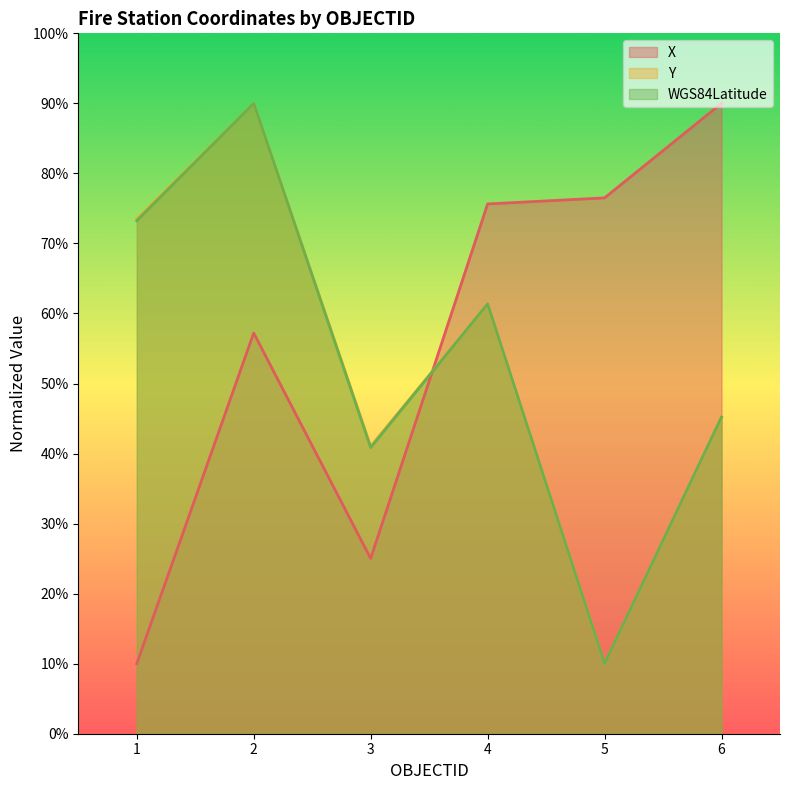

Reading right to left, list all the values displayed in this chart.

X: 6=90.0	5=76.5	4=75.6	3=25.0	2=57.2	1=10.0
Y: 6=45.2	5=10.0	4=61.3	3=41.0	2=90.0	1=73.5
WGS84Latitude: 6=45.2	5=10.0	4=61.4	3=40.9	2=90.0	1=73.2